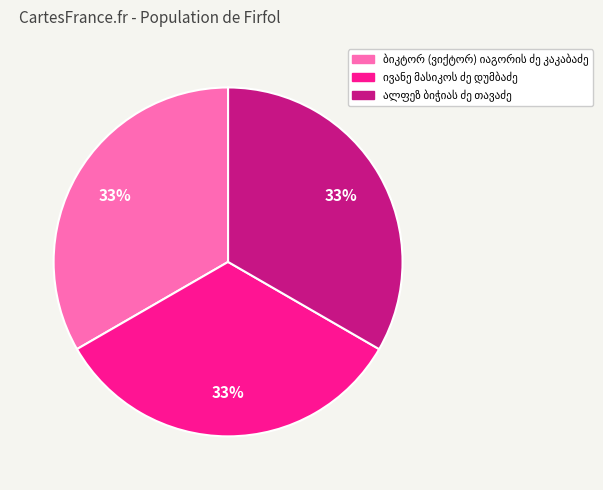

How many slices are in this pie chart?

3